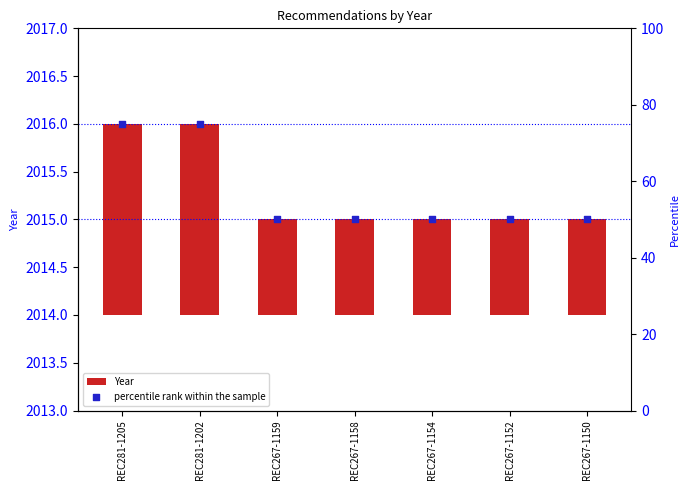

At how many categories does at least one series exceed 2?

7